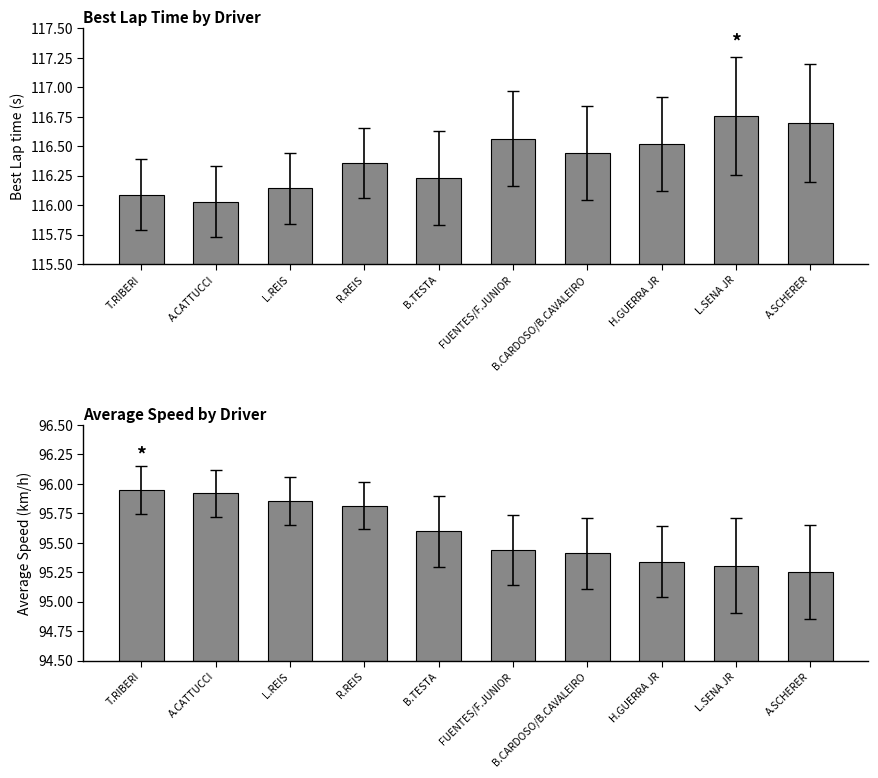

Is the value of Best Lap time at H.GUERRA JR greater than the value of Average Speed at L.REIS?

Yes